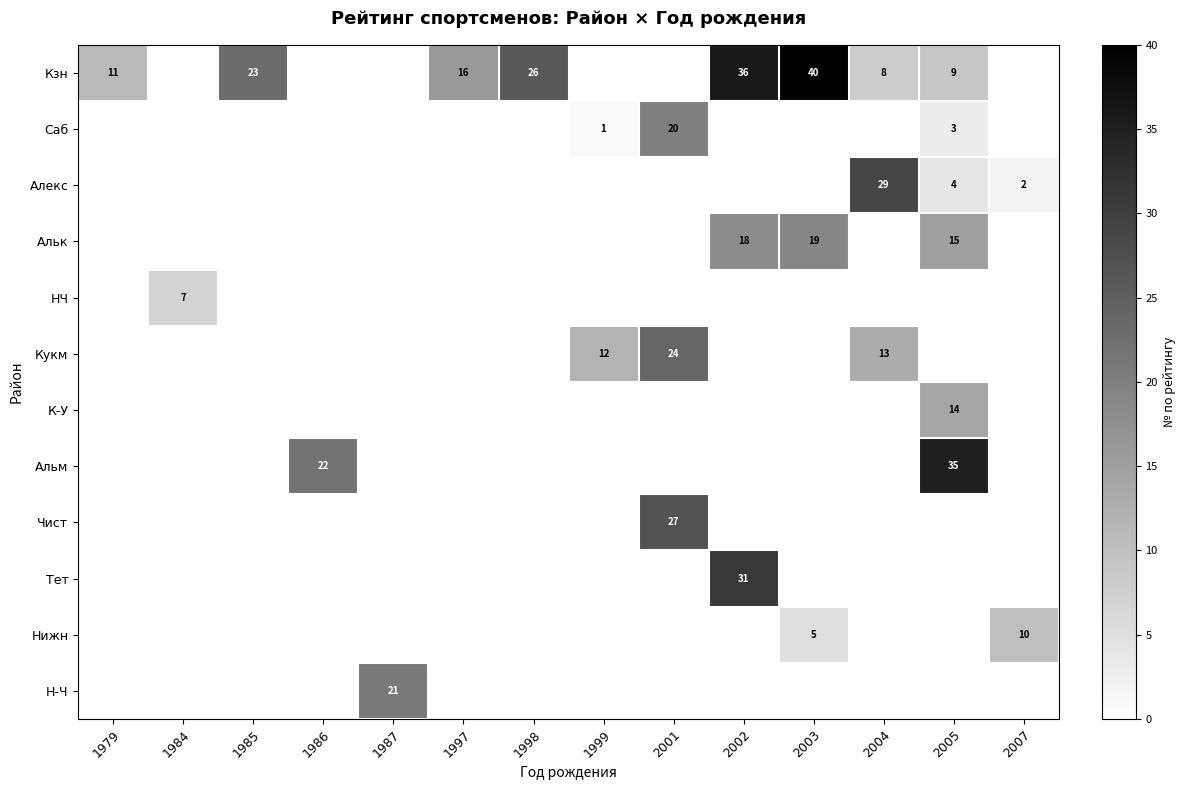

The value of Саб at 2005 is 5. True or false?

False